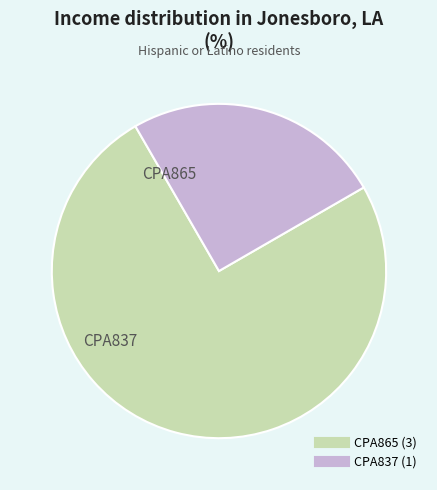

Is it true that CPA837 is 25% of the pie?

True